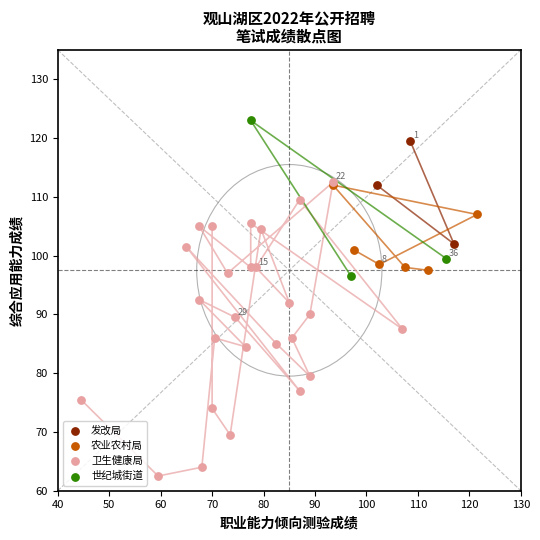

Which series has the widest spread of Y values?

卫生健康局